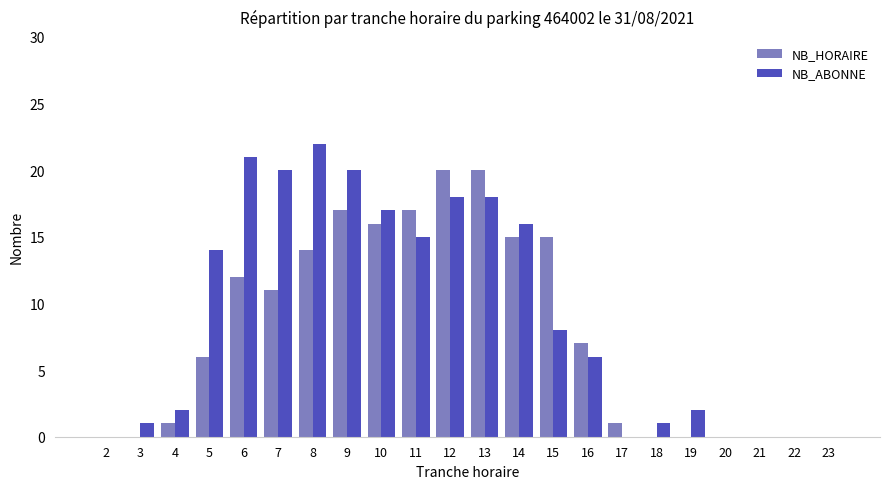

How many categories are shown in the chart?

22